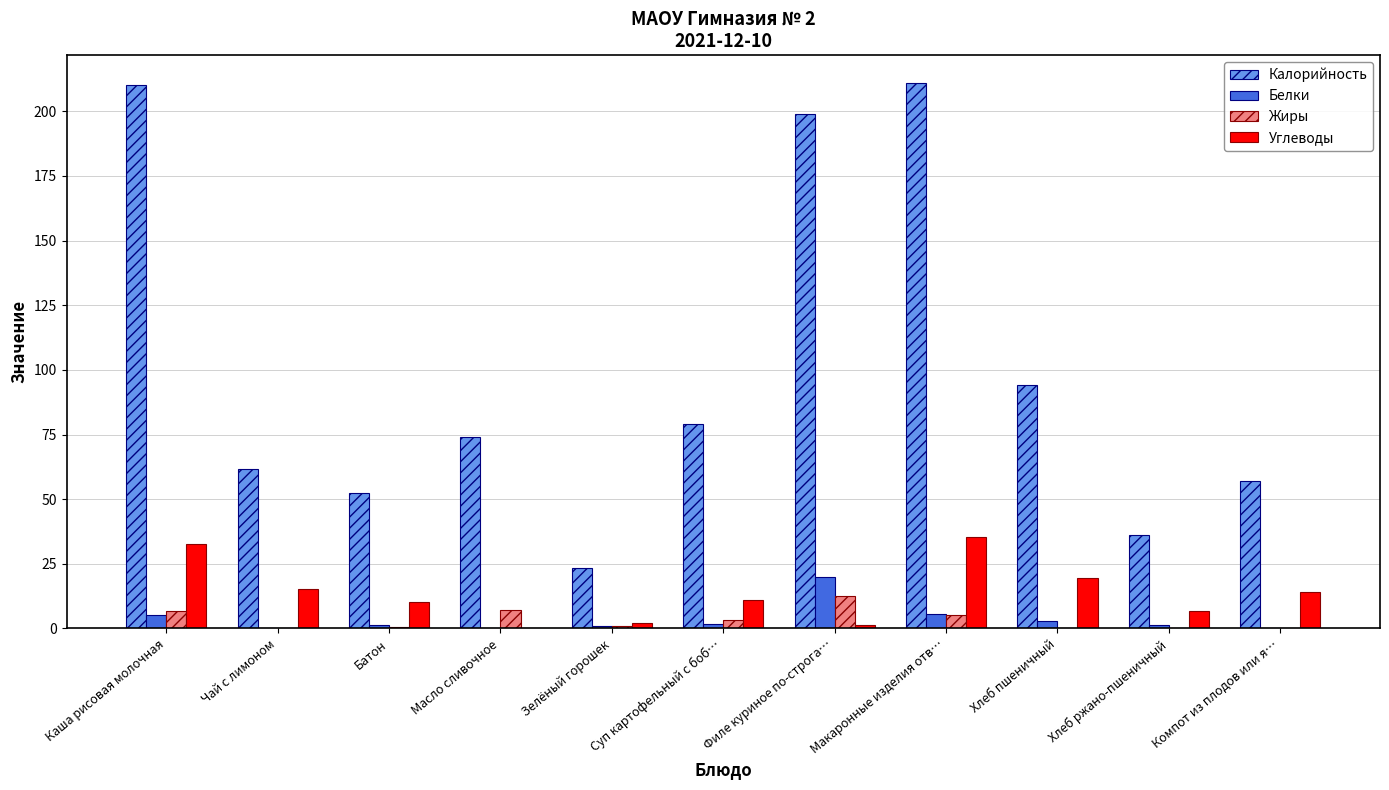

The Углеводы series shows 35.3 at Макаронные изделия отв…. True or false?

True